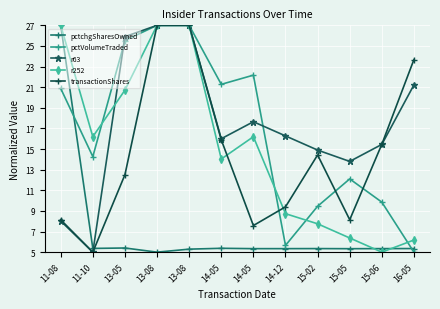

What is the total value across all series at 15-06?

51.1